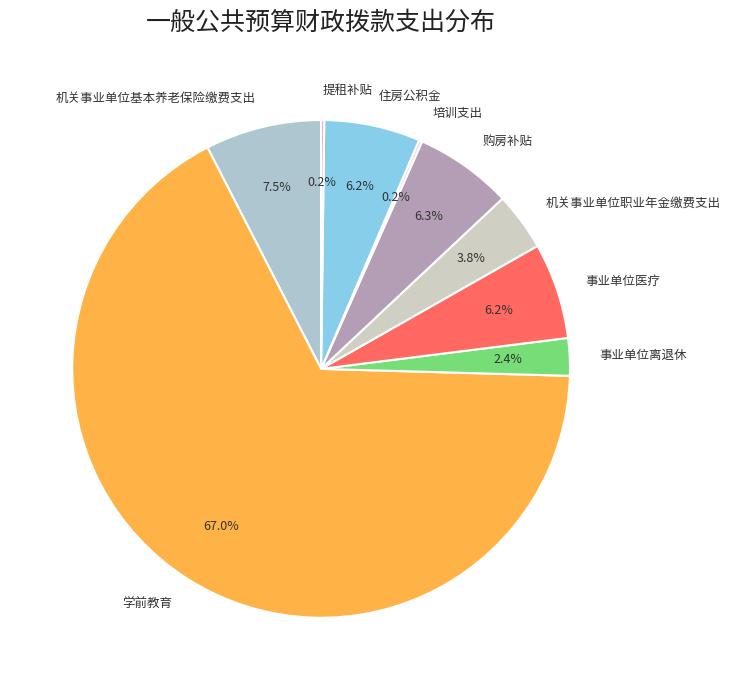

Does any single category account for the majority?

Yes